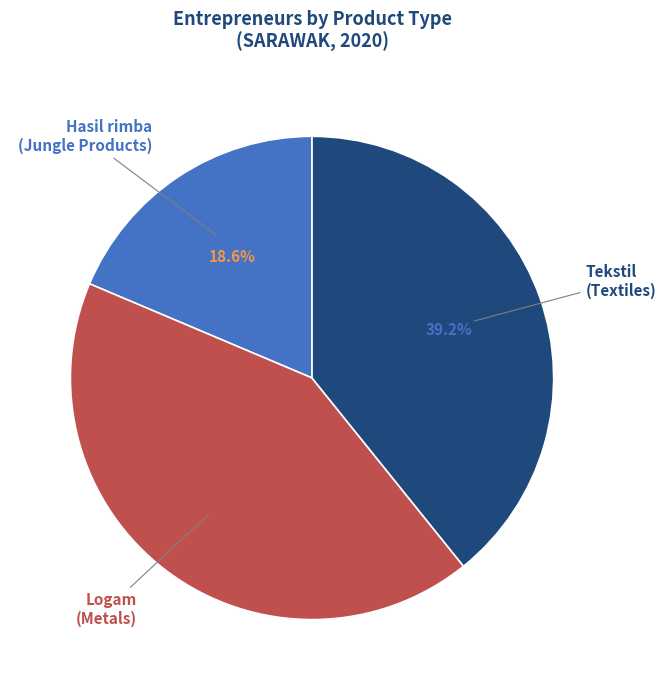

Which has a higher value, Logam or Hasil rimba?

Logam